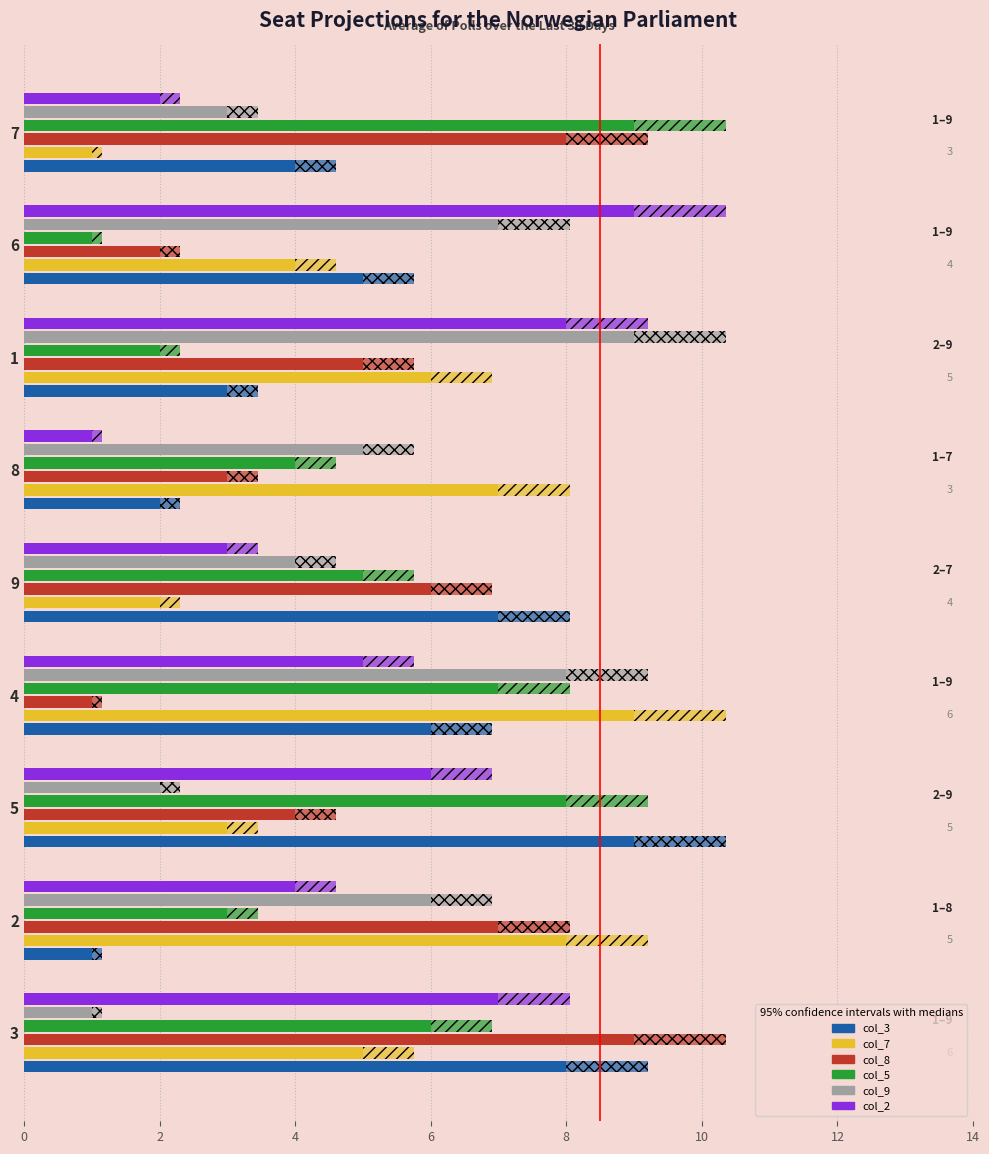

Is it true that col_9 equals 11 at 4?

False